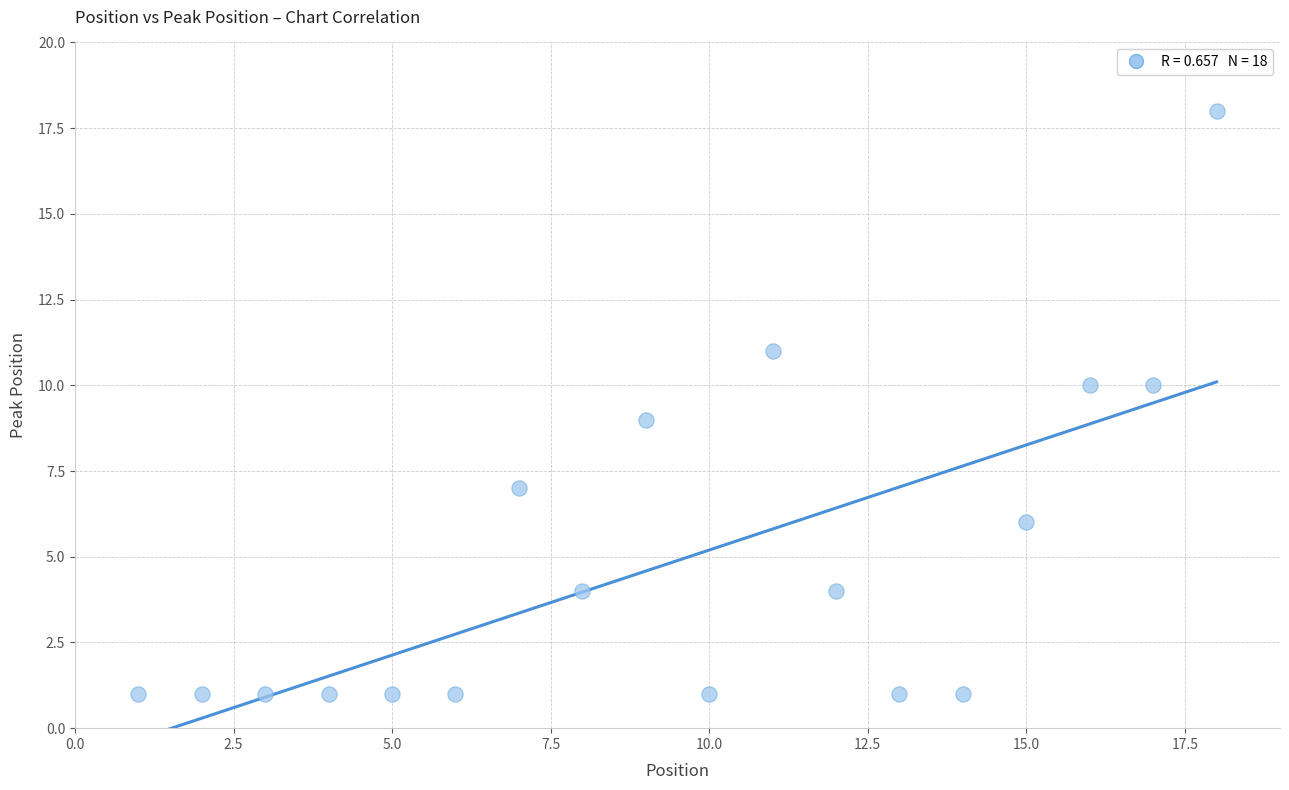

What is the range of Y values (max minus min)?

17